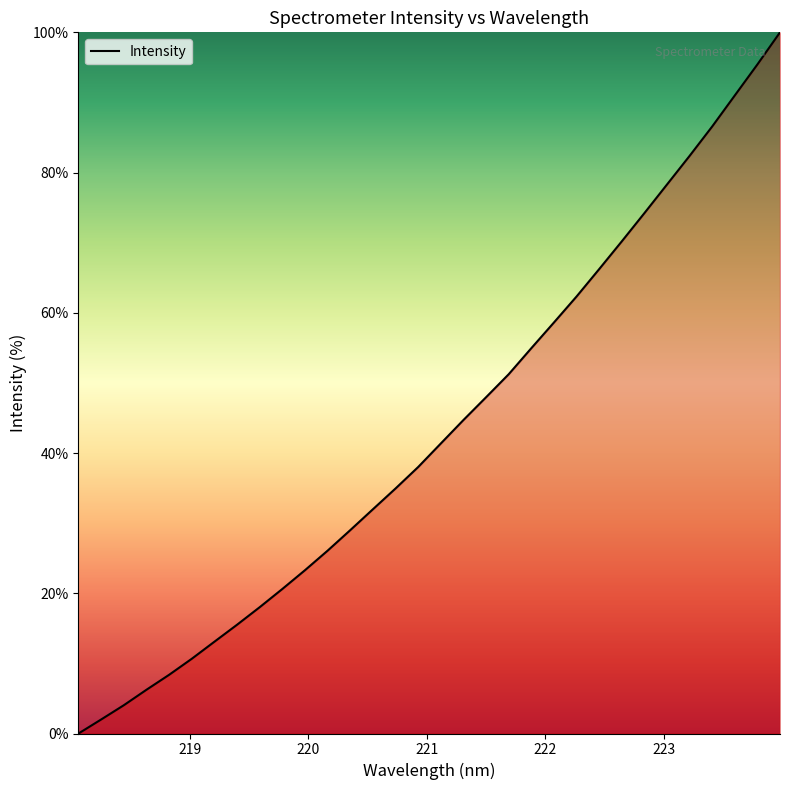

What is the difference between the maximum and minimum values?

100.0